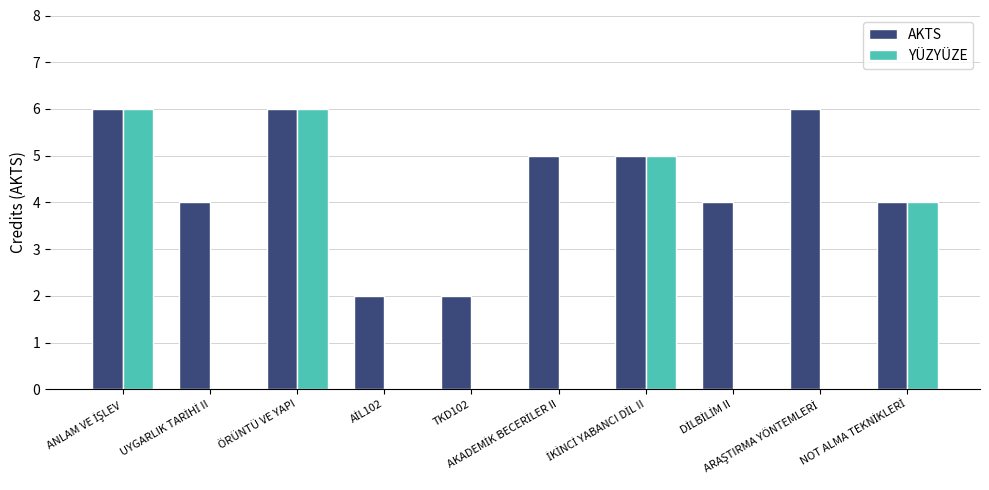

What is the maximum value shown in the chart?

6